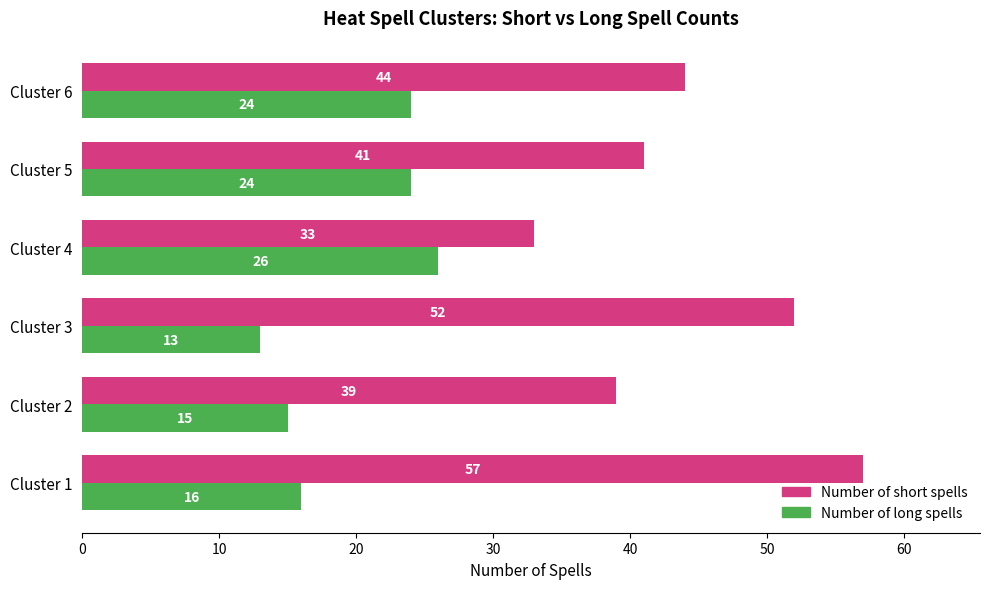

What value does the Number of long spells series have at Cluster 6?

24